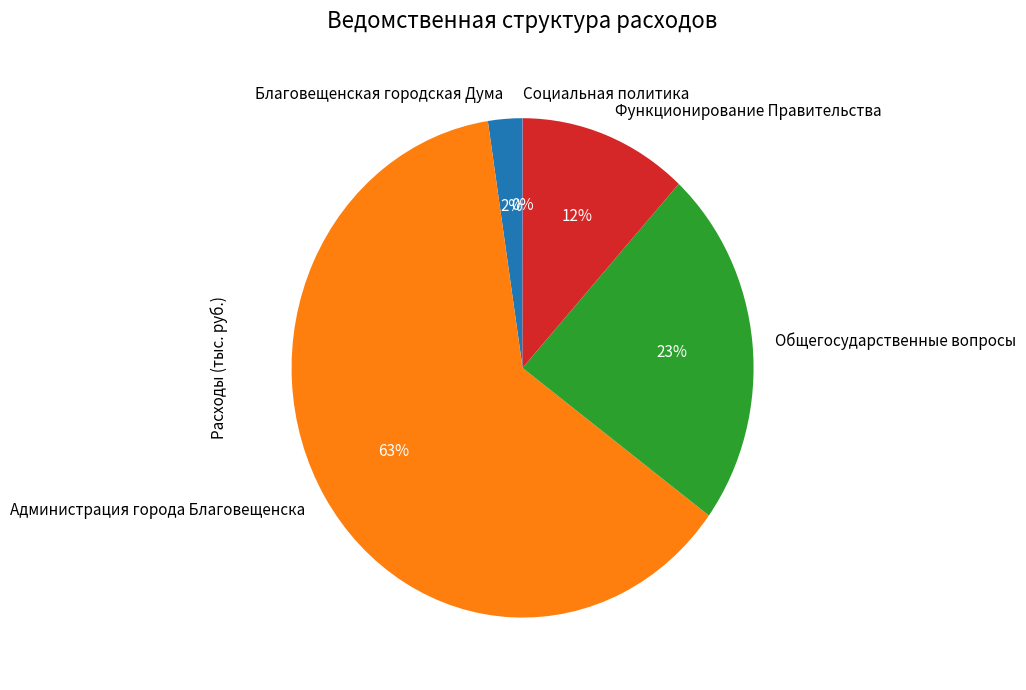

To the nearest percent, what is the average slice percentage?

20%